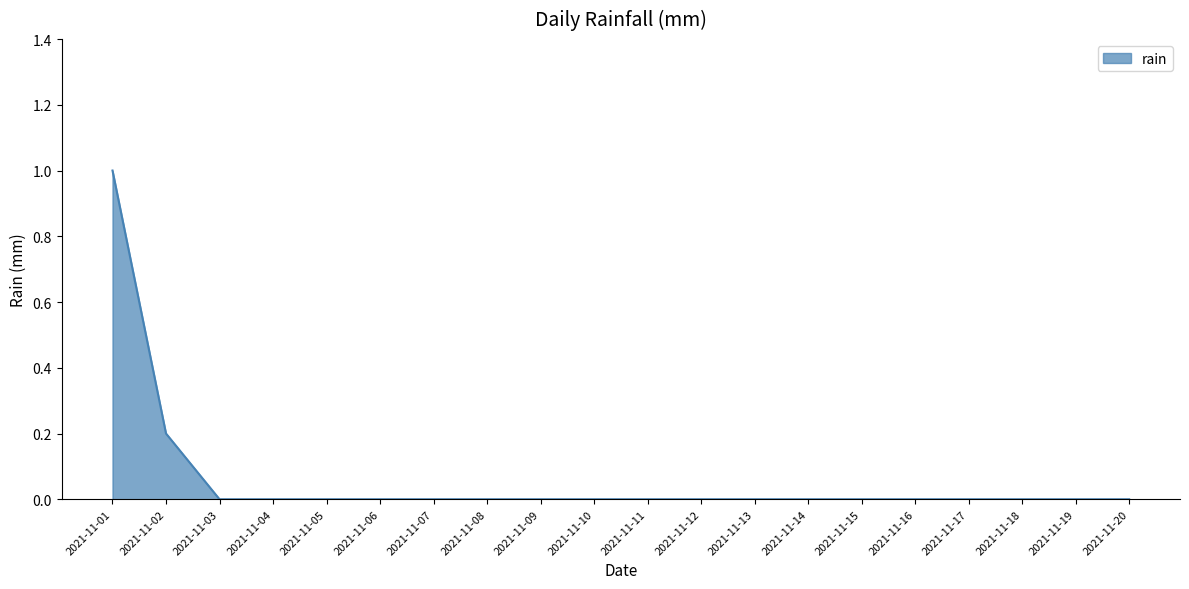

How many categories are shown in the chart?

20